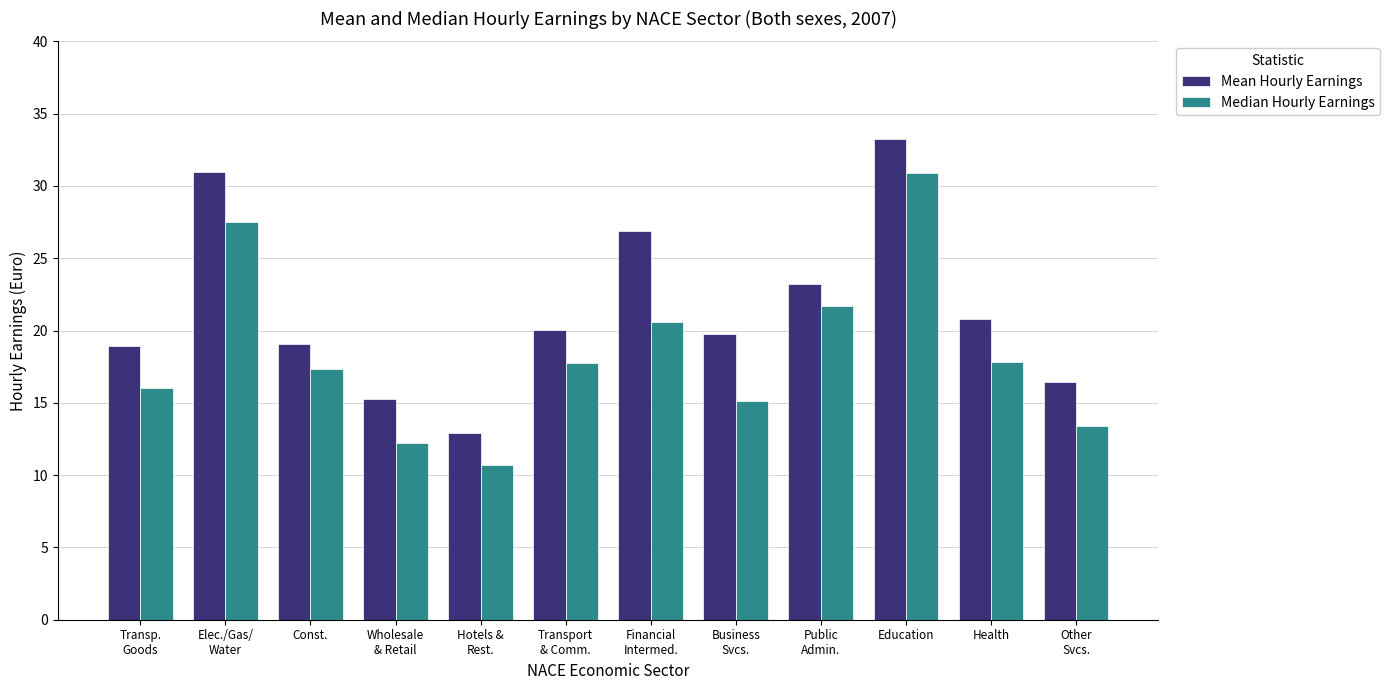

Is the value of Mean Hourly Earnings at Transp.
Goods greater than the value of Median Hourly Earnings at Wholesale
& Retail?

Yes